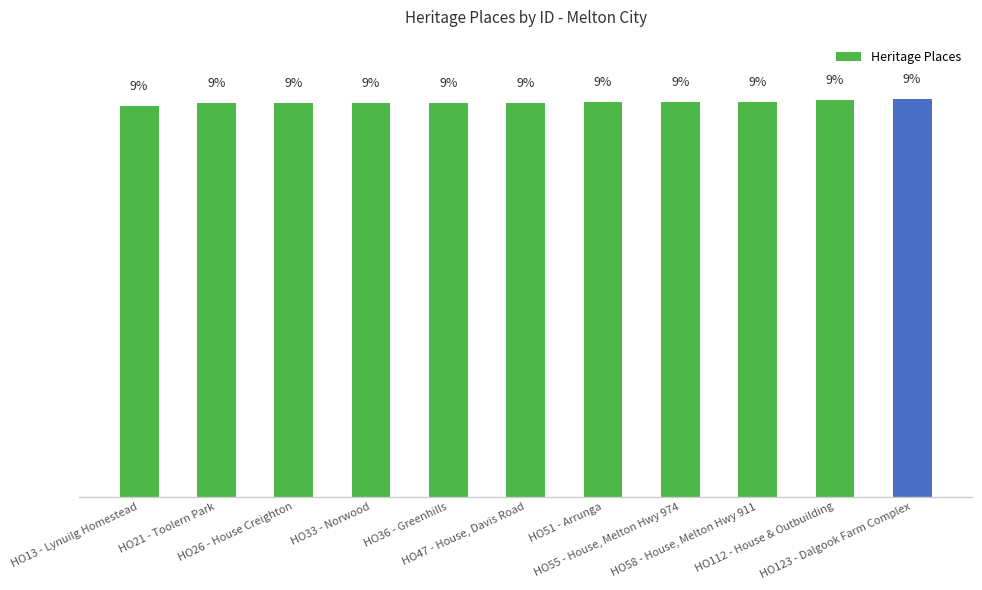

Between HO123 - Dalgook Farm Complex and HO55 - House, Melton Hwy 974, which is larger?

HO123 - Dalgook Farm Complex